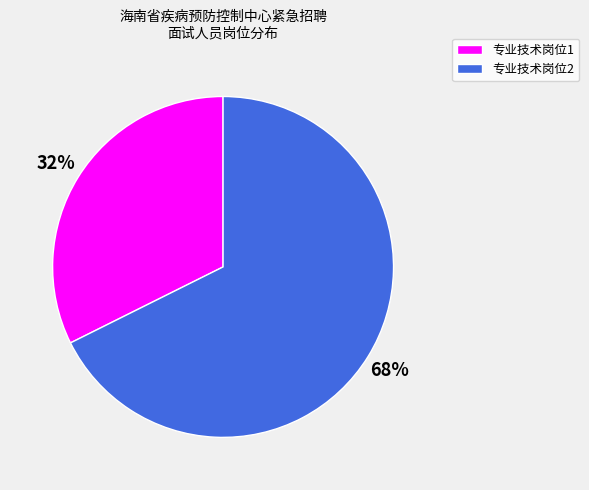

Is it true that 专业技术岗位1 is 32% of the pie?

True